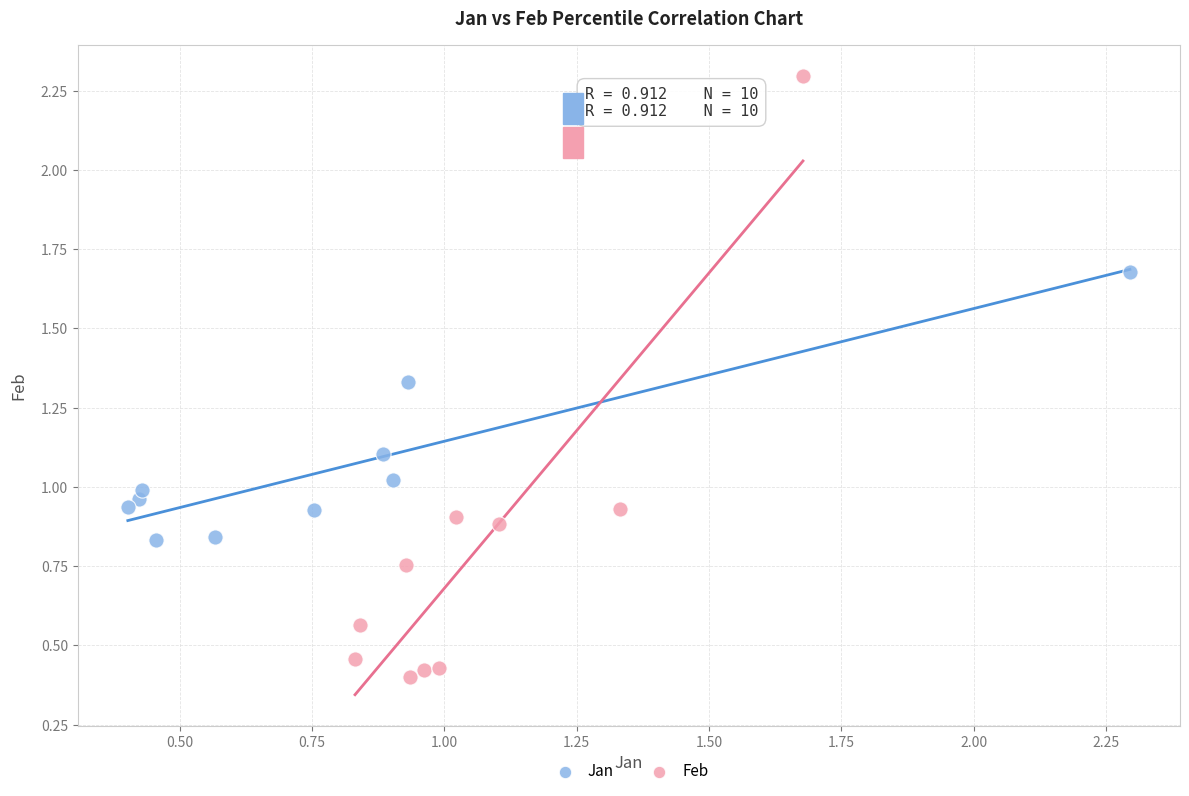

Which series has the largest Y range (max minus min)?

Feb